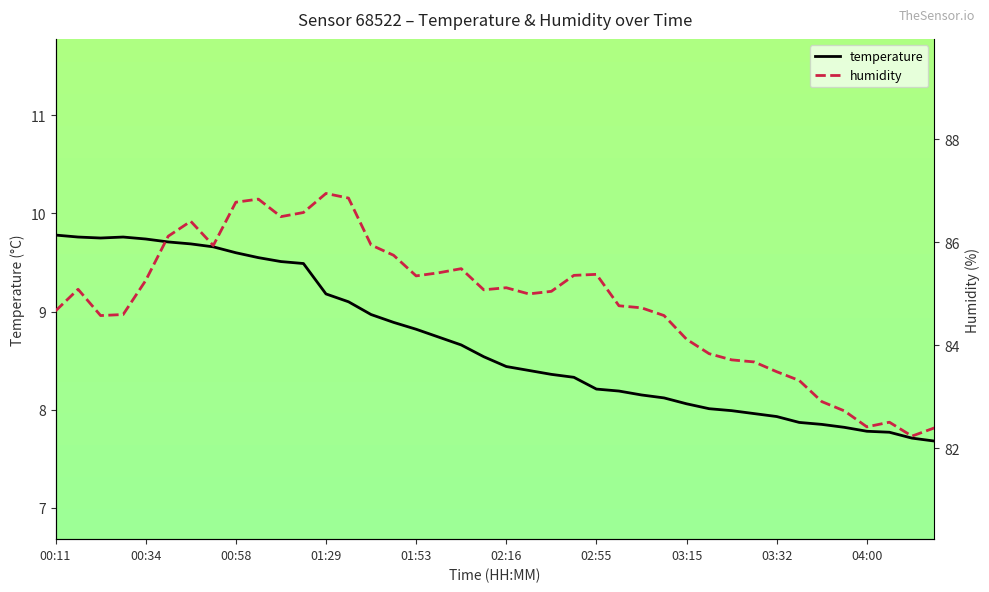

What is the lowest value of the temperature series?

7.7